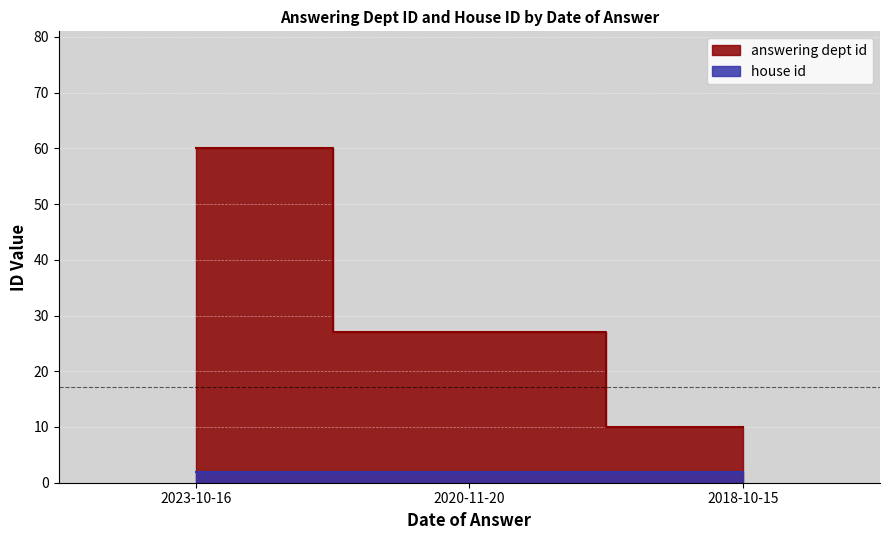

The value at 2023-10-16 is 29. True or false?

False